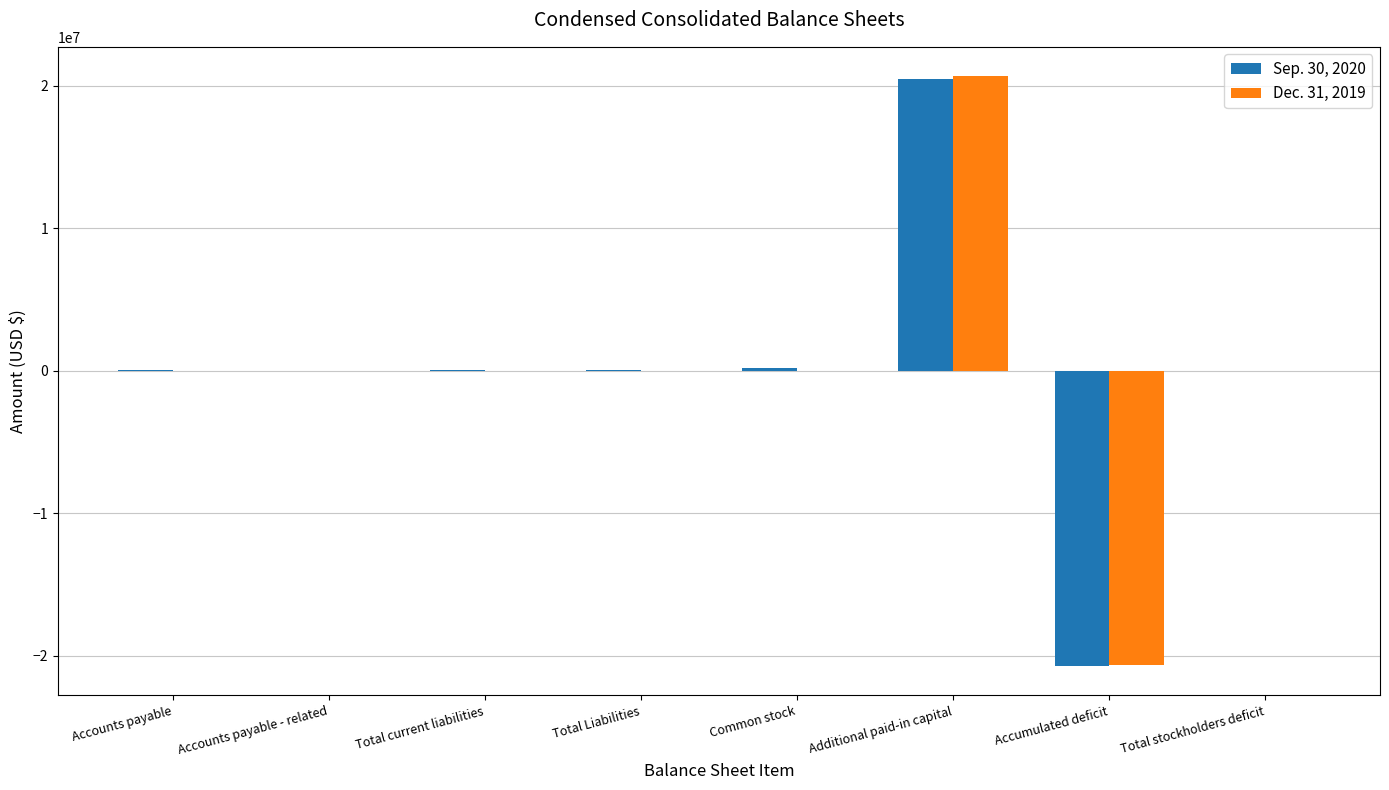

Is it true that Dec. 31, 2019 equals 5565764 at Additional paid-in capital?

False